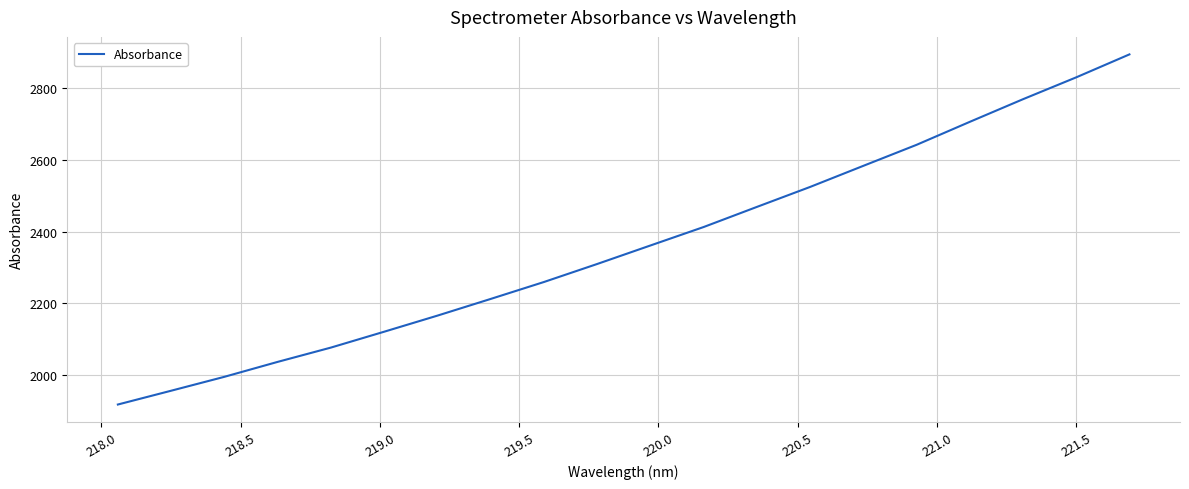

What is the smallest value displayed?

1918.1